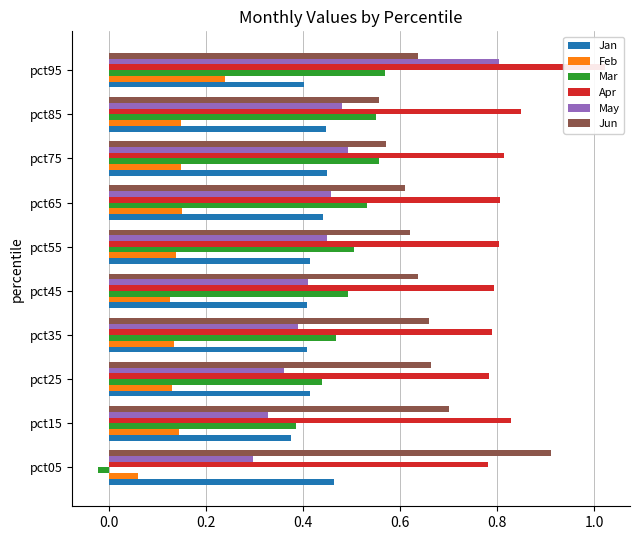

Which series has the widest spread of values?

Mar